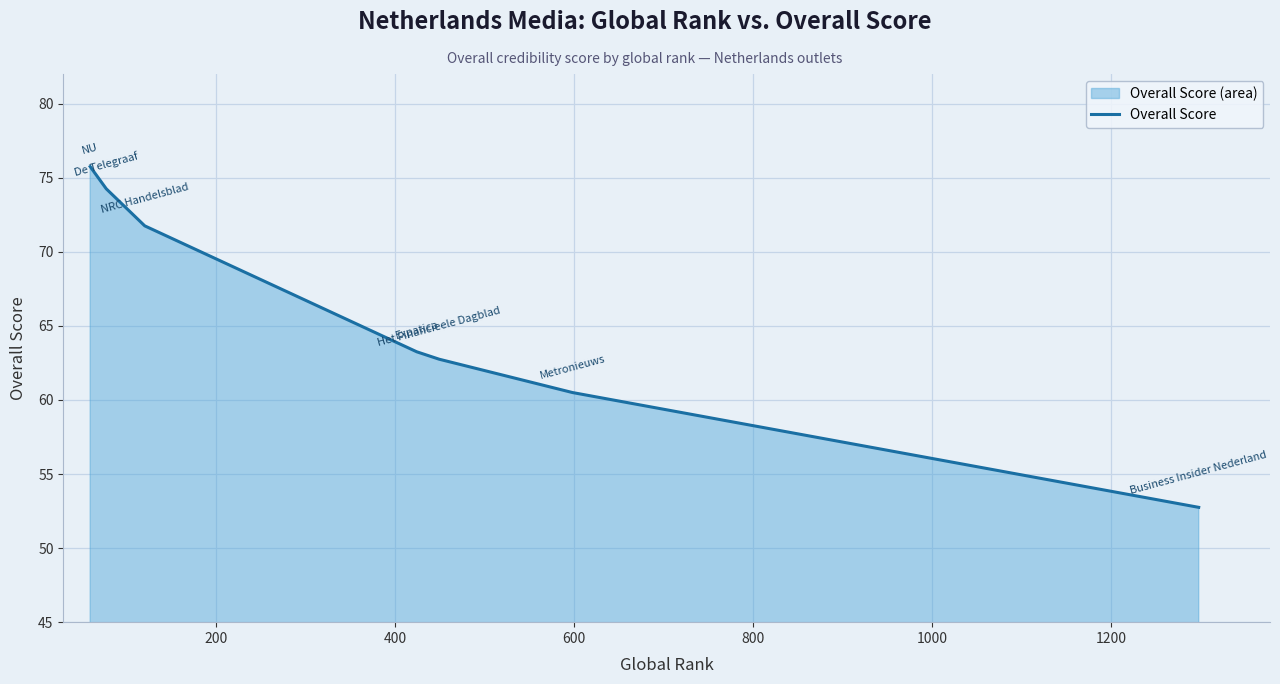

True or false: the data shows 110.2 at 800.

False